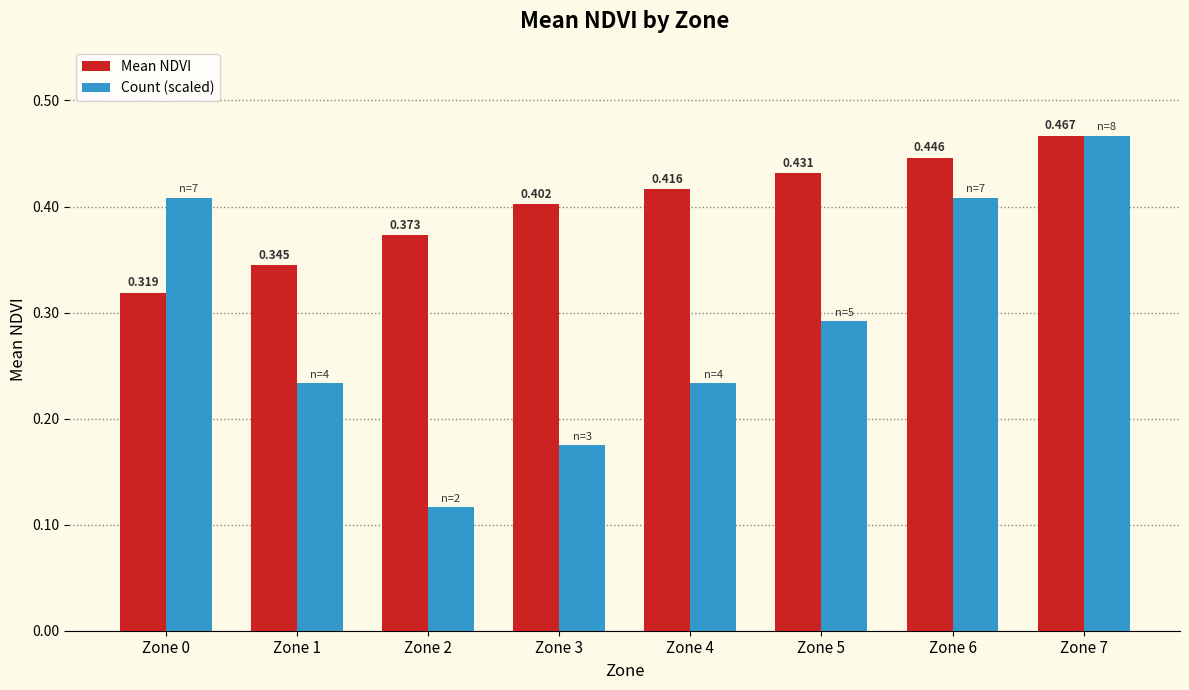

What is the sum of the Mean NDVI values at Zone 2 and Zone 7?

0.8